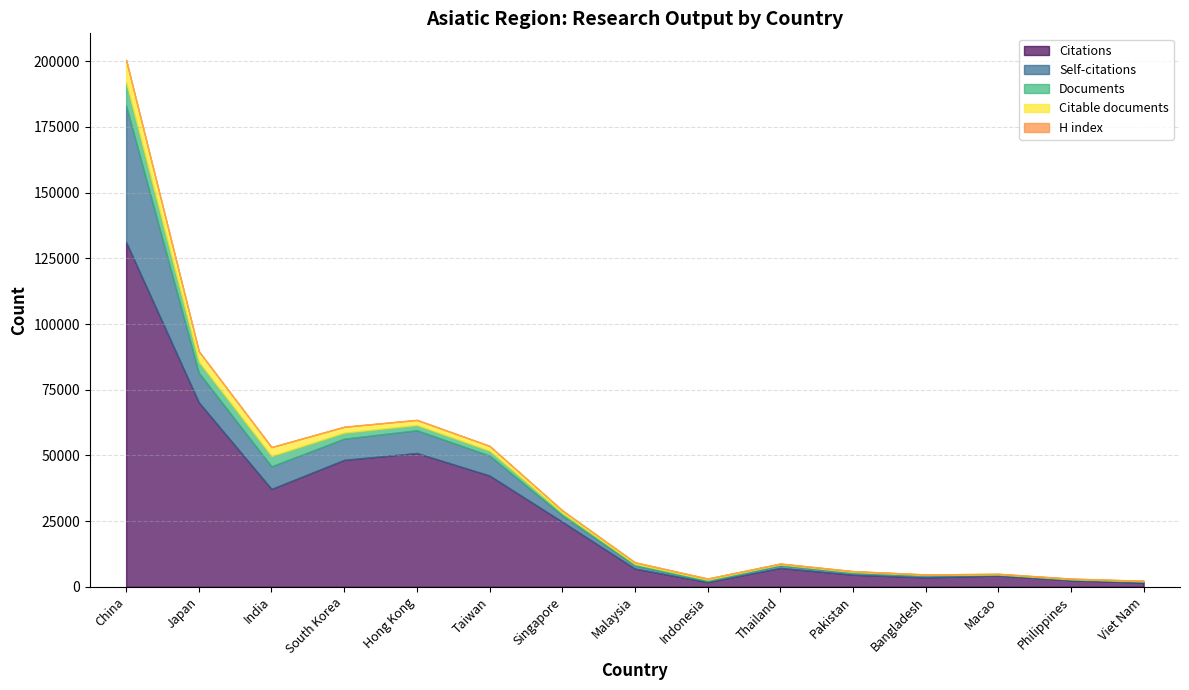

What is the difference between the second highest and second lowest values in the Self-citations series?

10921